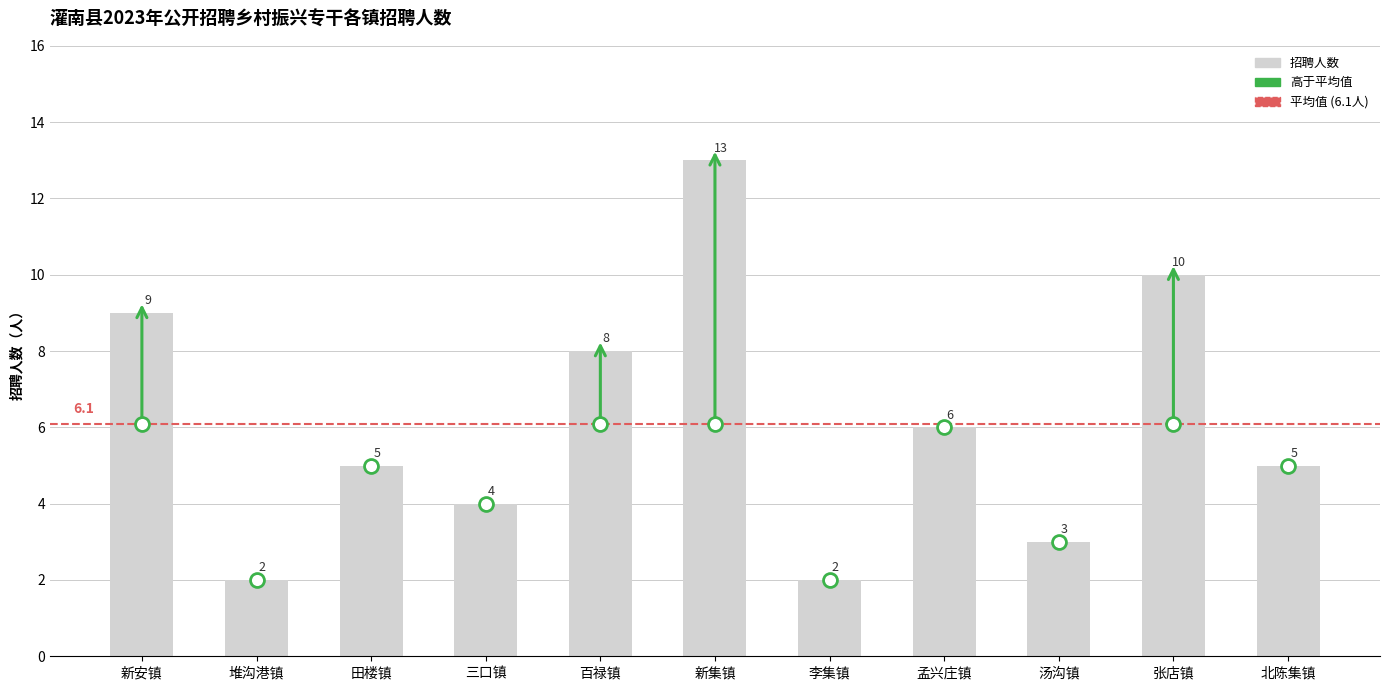

What is the difference between the maximum and second lowest values?

11